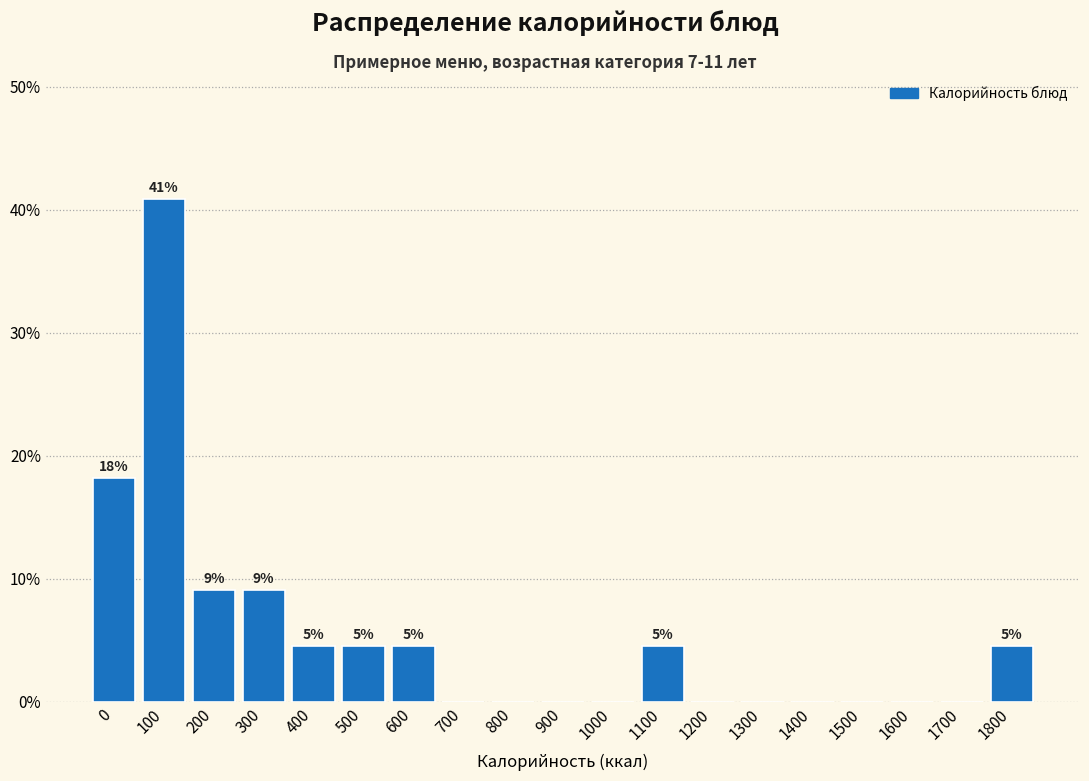

Reading left to right, transcribe all the data shown in this chart.

0=18.2	100=40.9	200=9.1	300=9.1	400=4.5	500=4.5	600=4.5	700=0.0	800=0.0	900=0.0	1000=0.0	1100=4.5	1200=0.0	1300=0.0	1400=0.0	1500=0.0	1600=0.0	1700=0.0	1800=4.5